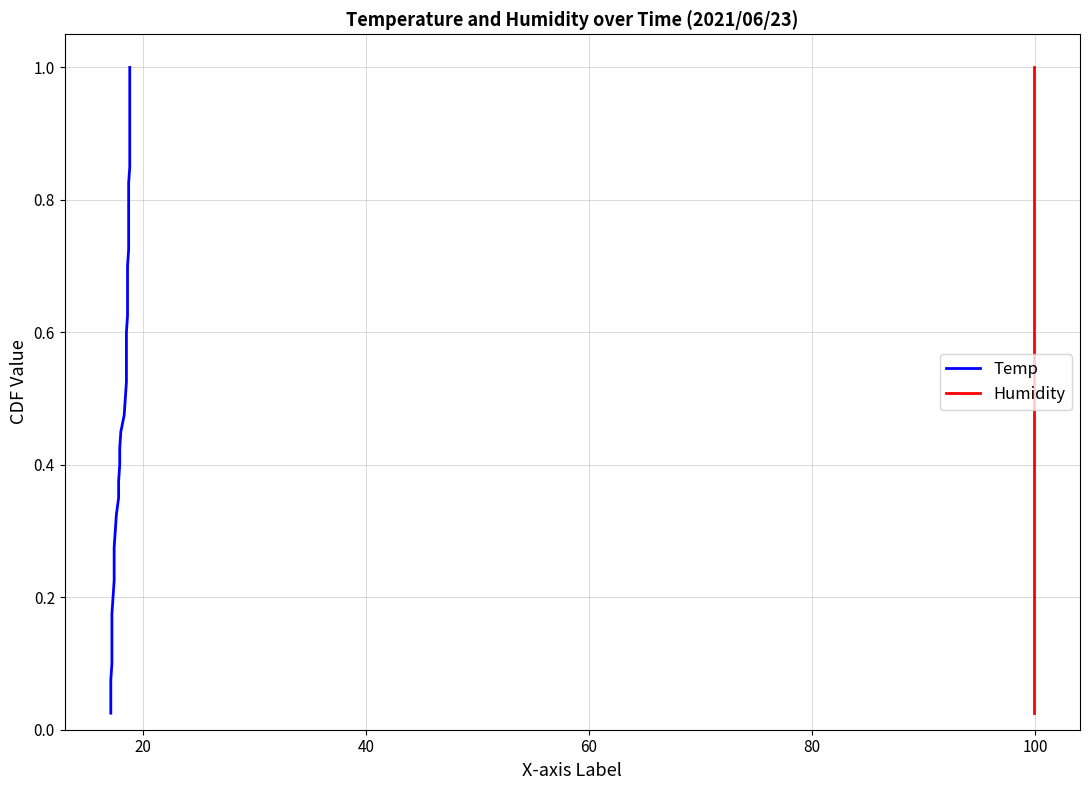

True or false: Humidity has more than 0 interior local peaks.

False